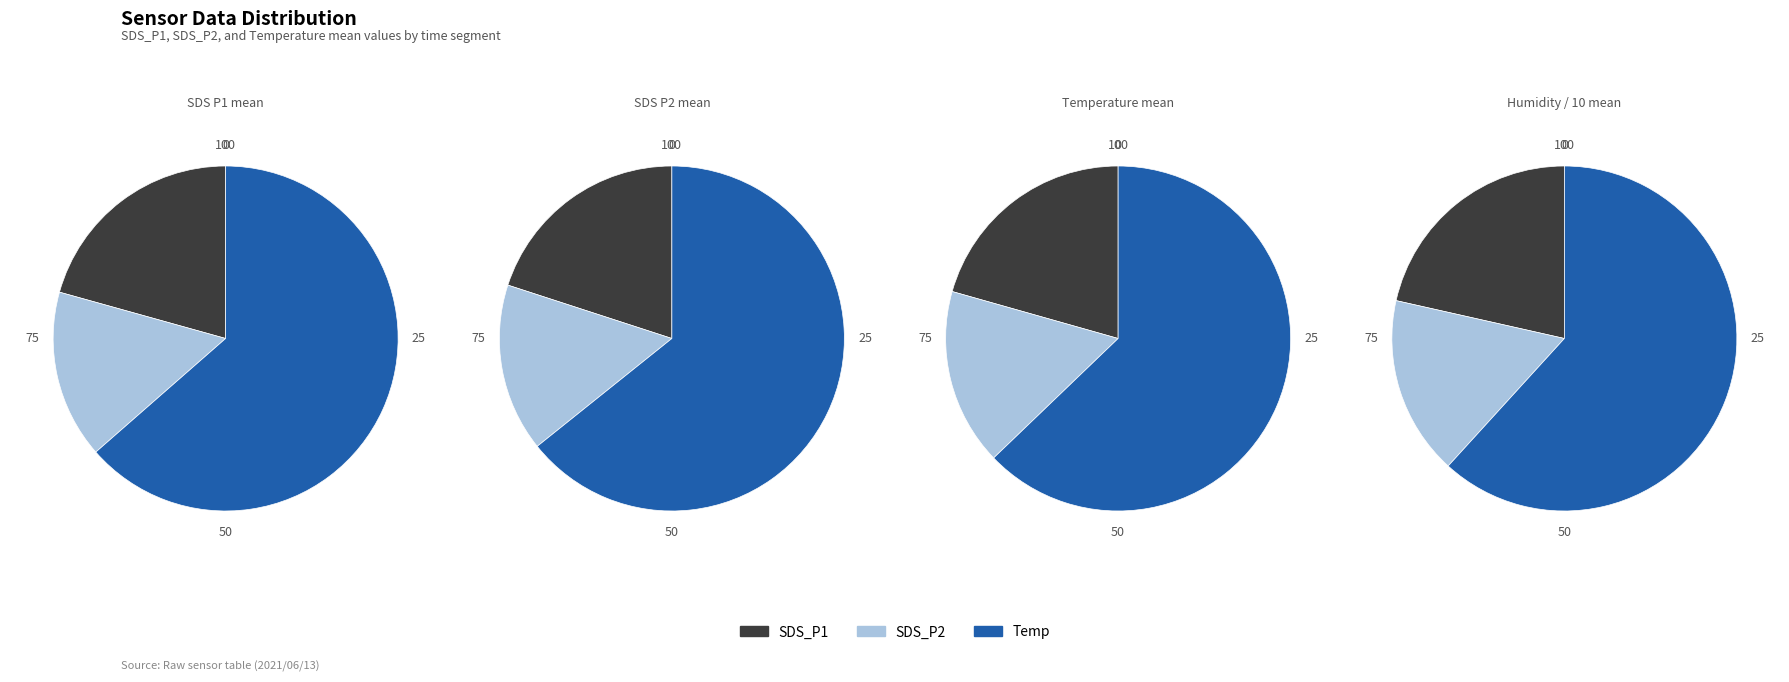

Do 20 and 1 together represent more than half of the pie?

No